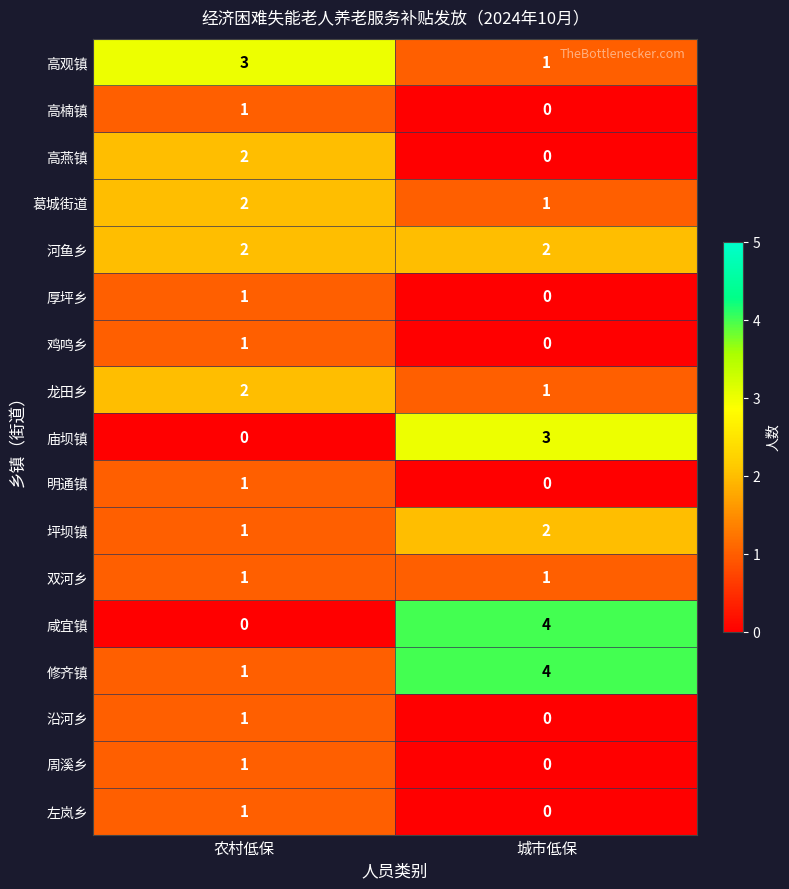

What is the sum of all 龙田乡 values?

3